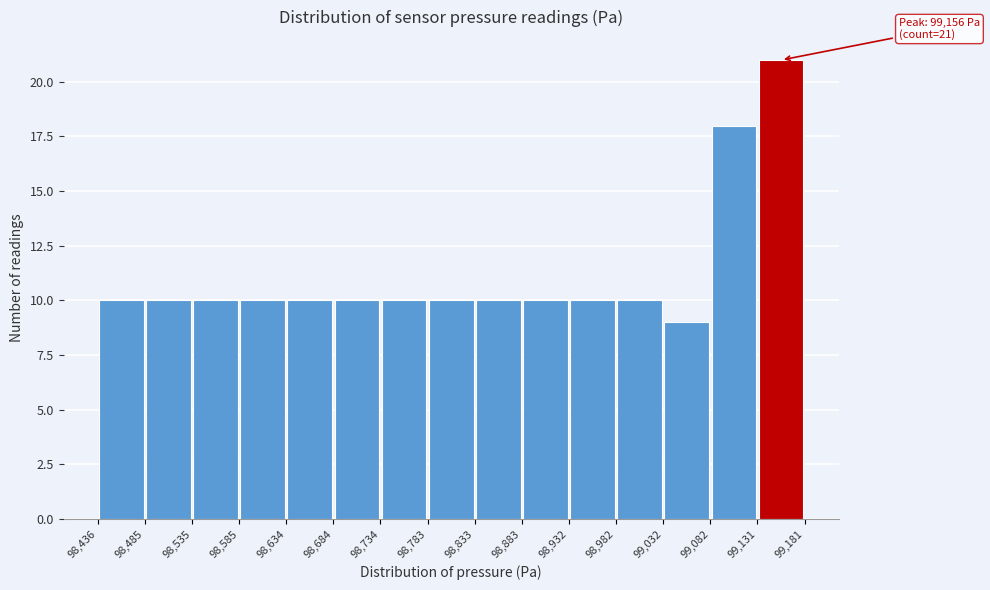

Which range on the x-axis has the tallest bar?

99,131 to 99,181